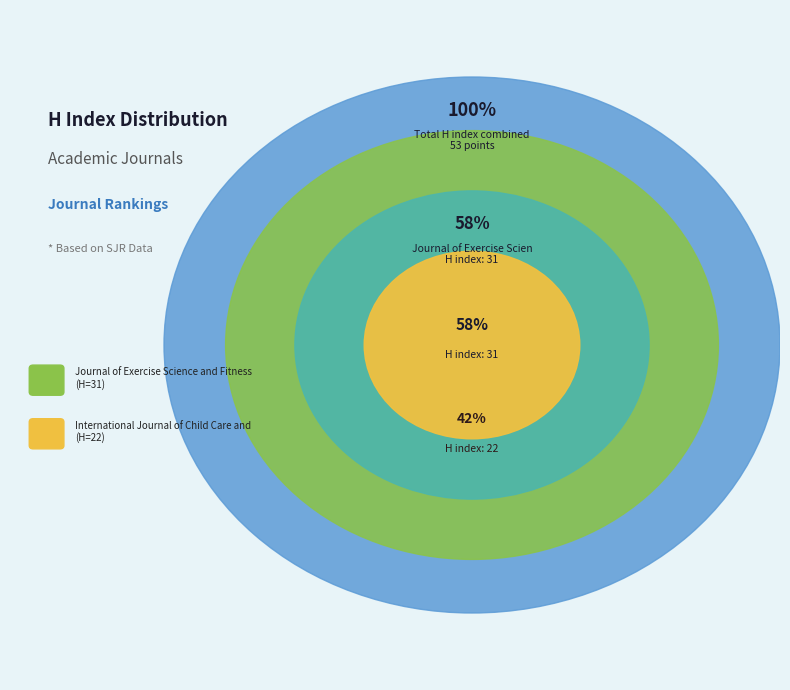

What portion of the pie excludes Journal of Exercise Science and Fitness?

41.5%